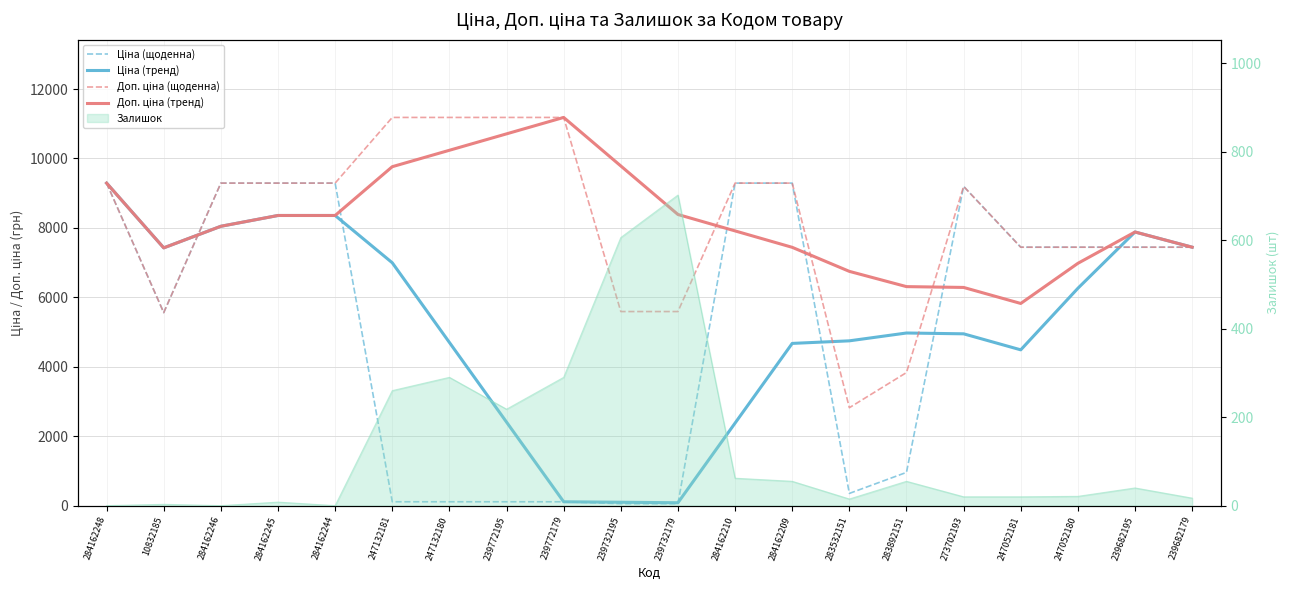

How many lines are shown in the chart?

4